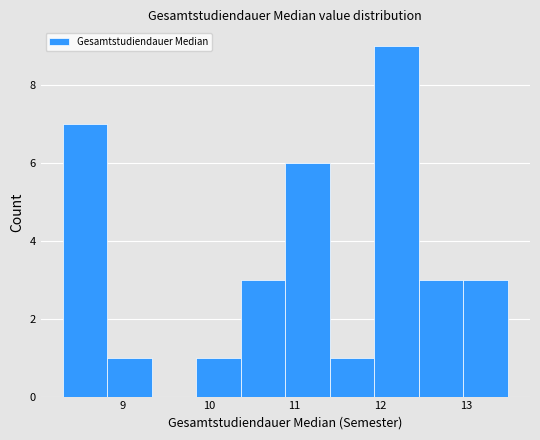

Reading left to right, list every bar in this chart as the range it spans on the x-axis followed by its height. Neither the bar edges nor the heights are printed on the chart, so give them approximately, as read against the axes.

8.3 to 8.8: 7
8.8 to 9.3: 1
9.3 to 9.9: 0
9.9 to 10.4: 1
10.4 to 10.9: 3
10.9 to 11.4: 6
11.4 to 11.9: 1
11.9 to 12.4: 9
12.4 to 13.0: 3
13.0 to 13.5: 3